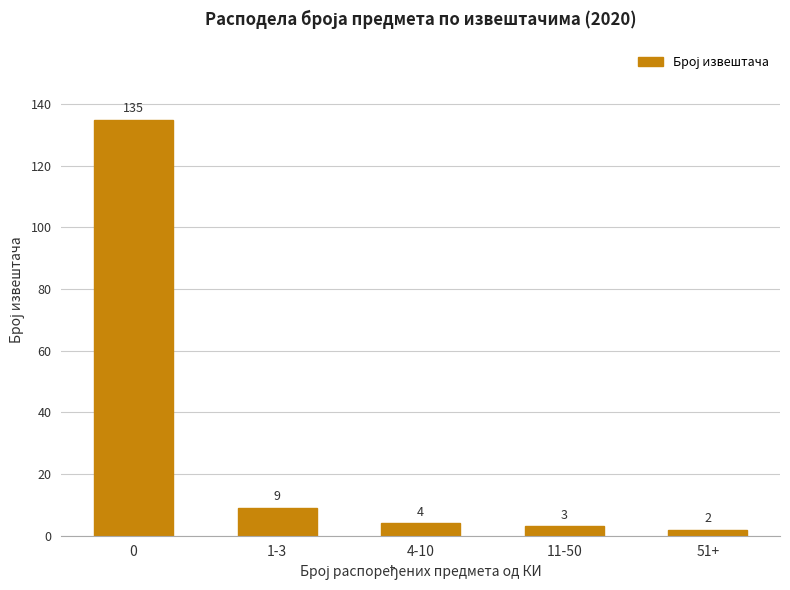

How many data points does each series have?

5